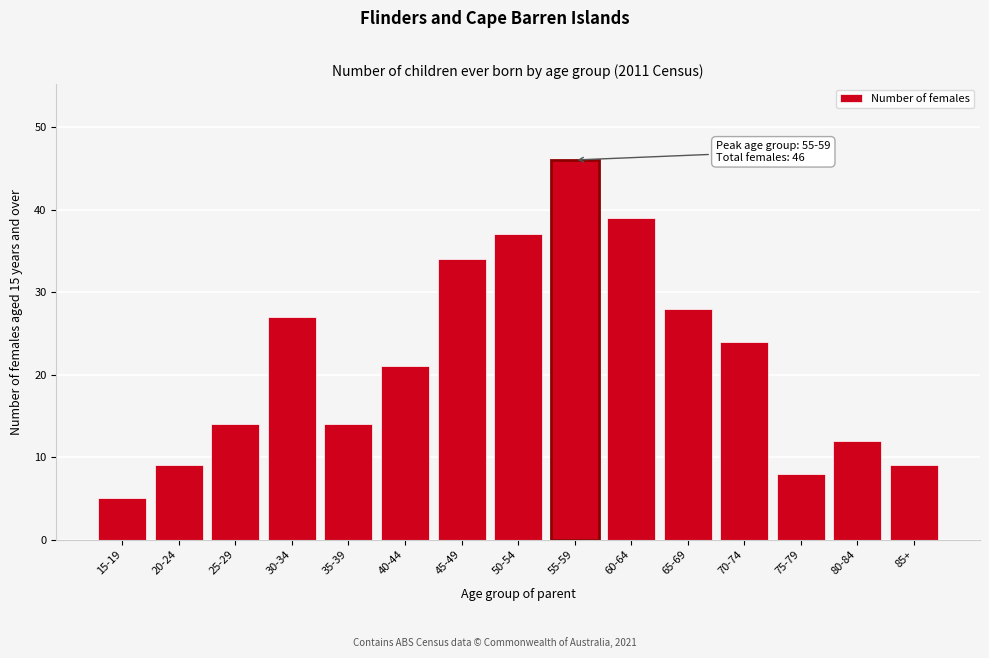

Reading right to left, what are all the values shown in this chart?

85+=9	80-84=12	75-79=8	70-74=24	65-69=28	60-64=39	55-59=46	50-54=37	45-49=34	40-44=21	35-39=14	30-34=27	25-29=14	20-24=9	15-19=5